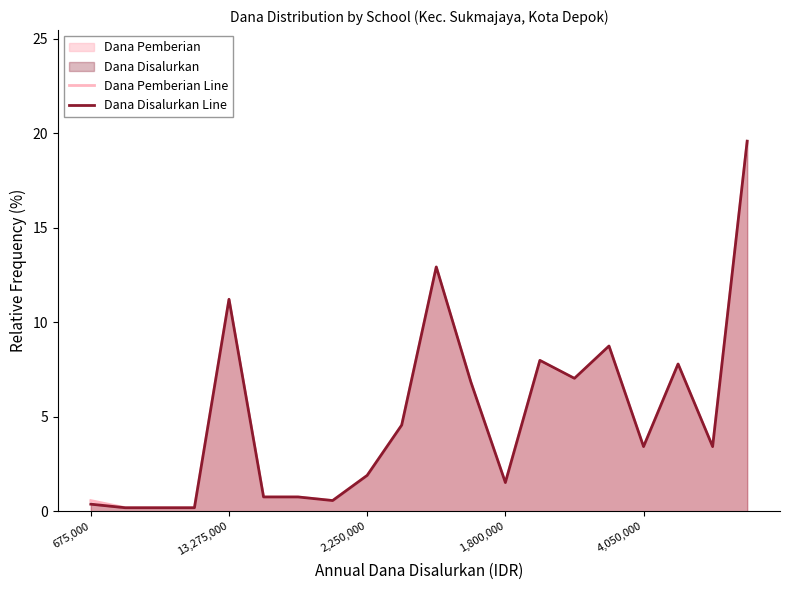

What is the maximum value shown in the chart?

19.6